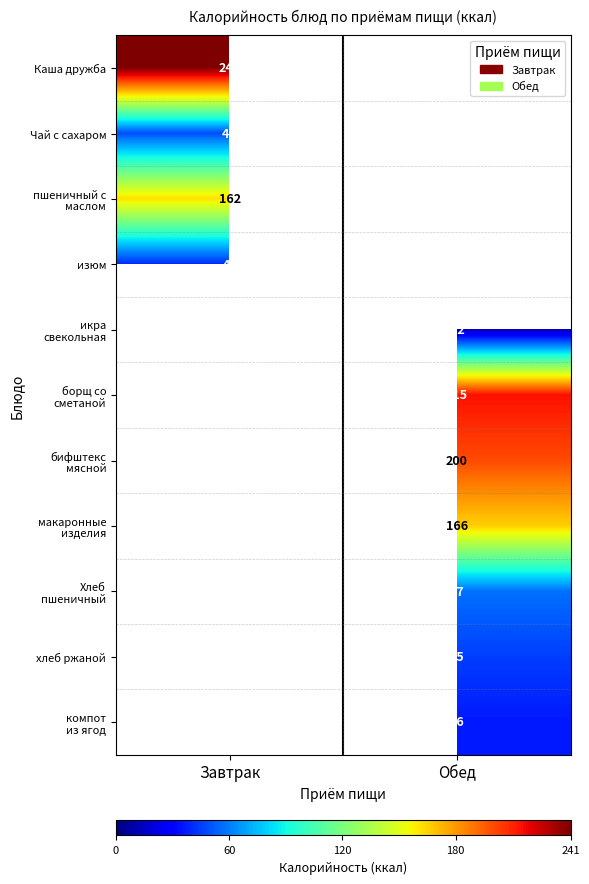

Is it true that Каша дружба equals 81 at Завтрак?

False